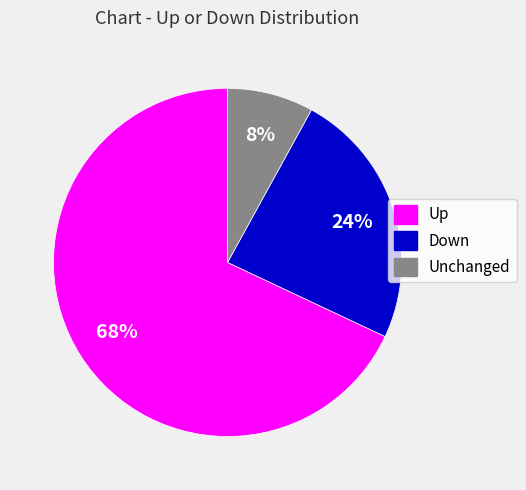

Is there any slice that represents more than half of the pie?

Yes